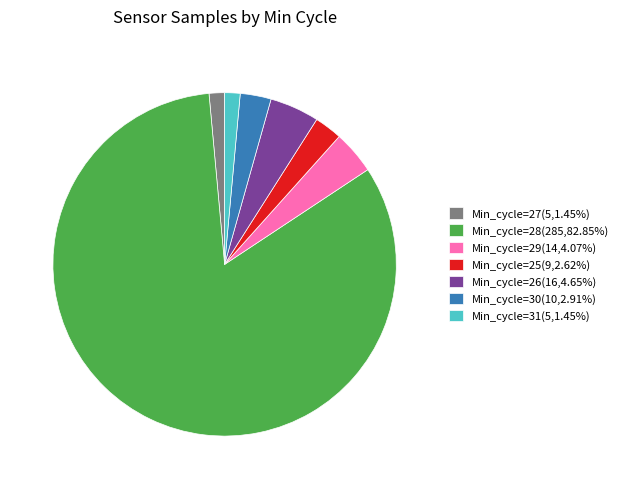

Is there any slice that represents more than half of the pie?

Yes